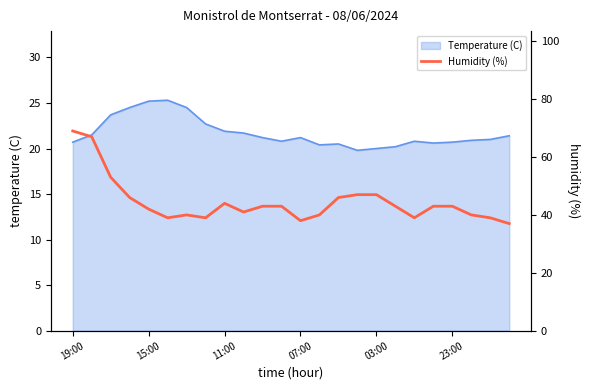

How many lines are shown in the chart?

1